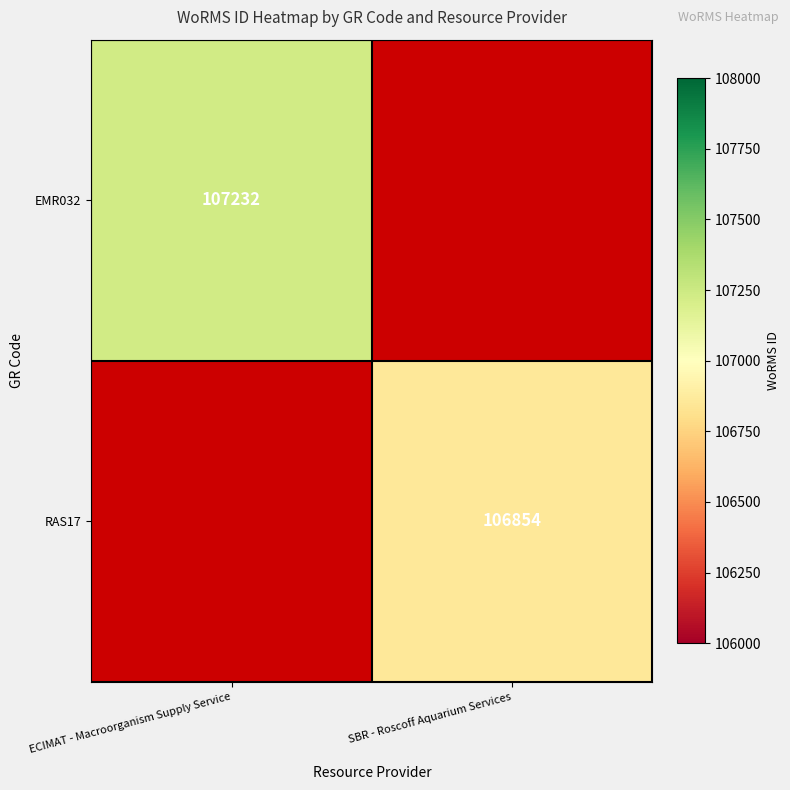

The EMR032 series shows 38129 at ECIMAT - Macroorganism Supply Service. True or false?

False